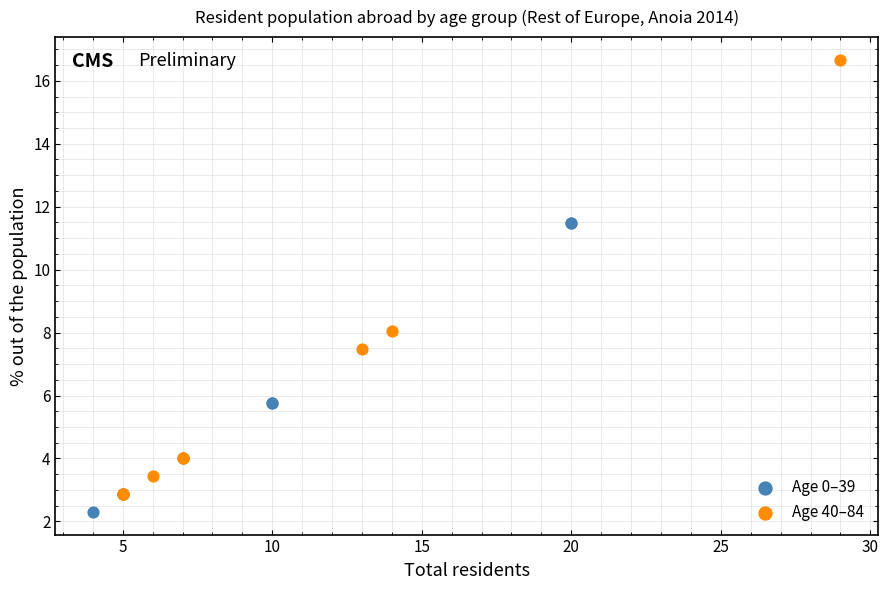

Which series has the largest Y range (max minus min)?

Age 40–84